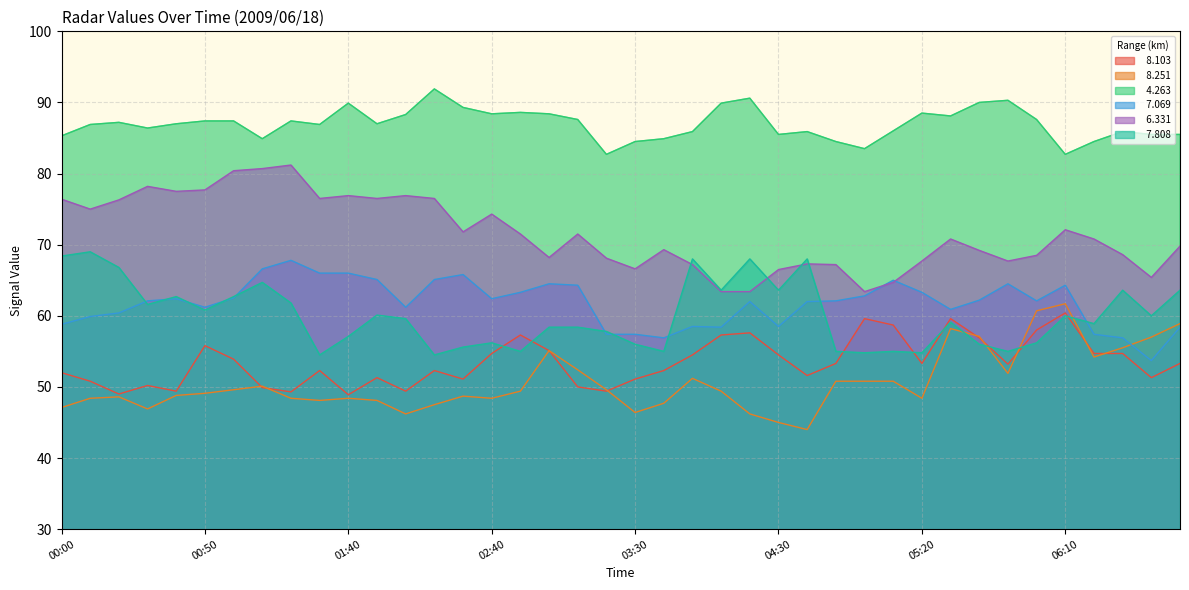

True or false:   4.263 and   7.808 intersect in this chart.

False